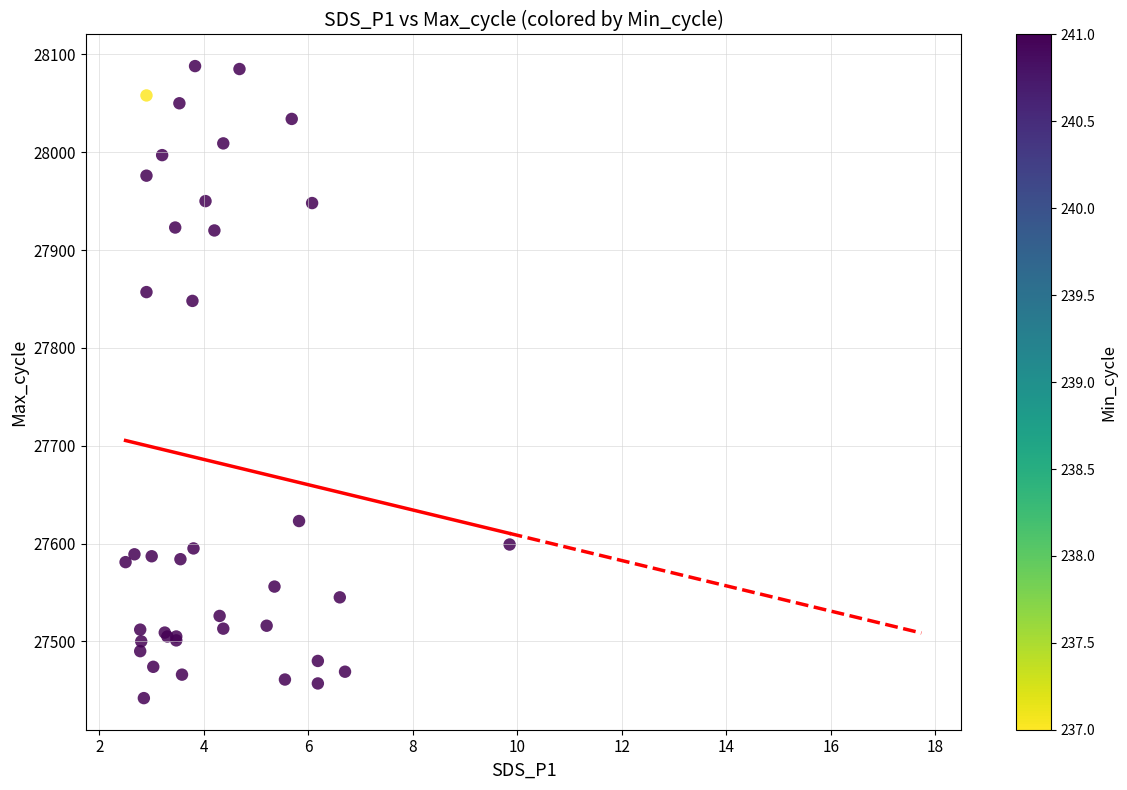

What Y value in the scatter plot is closest to 27765?

27848